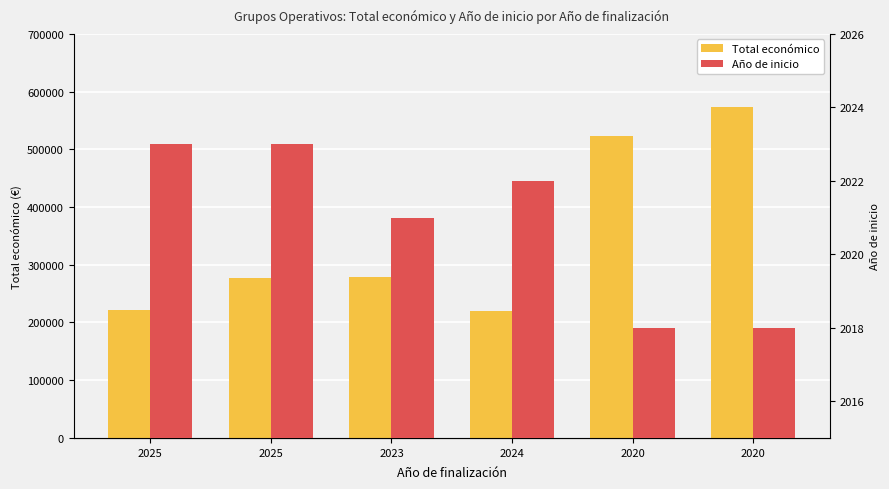

What is the maximum value for Total económico?

574000